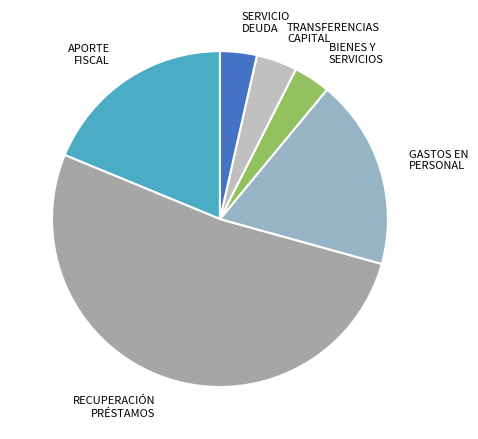

How many segments does this pie chart have?

6